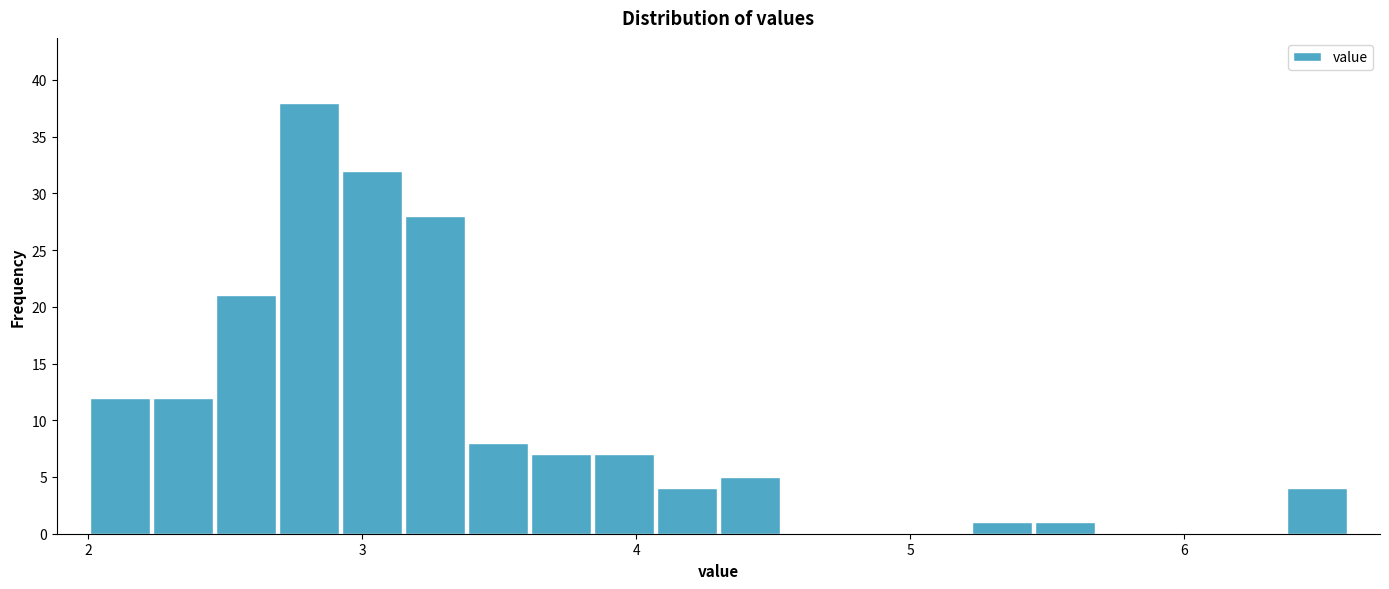

Around what value on the x-axis is the tallest bar? Give the approximate position of its centre, as read against the axis.

2.8